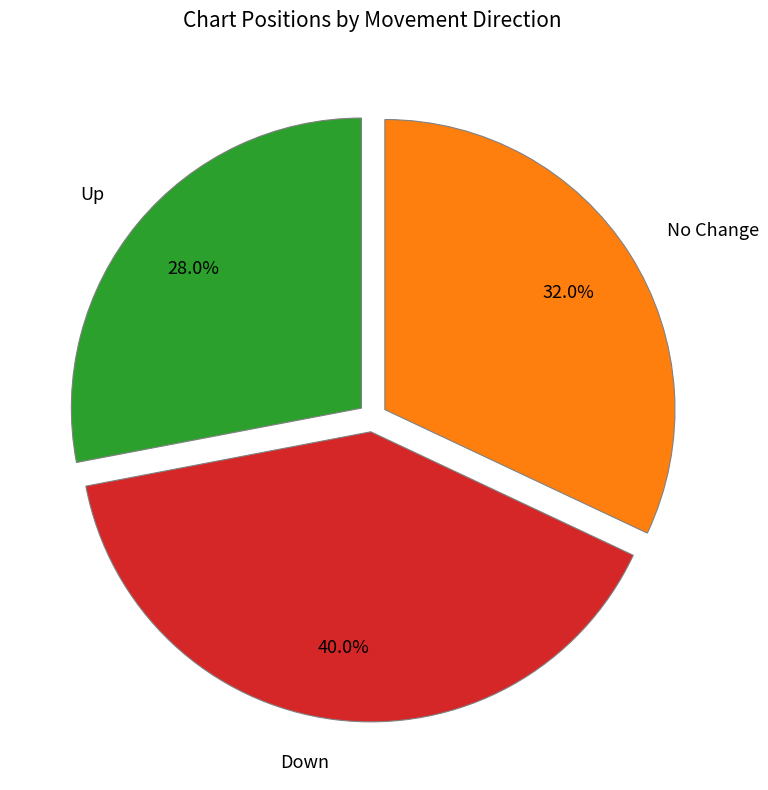

Does any single category account for the majority?

No